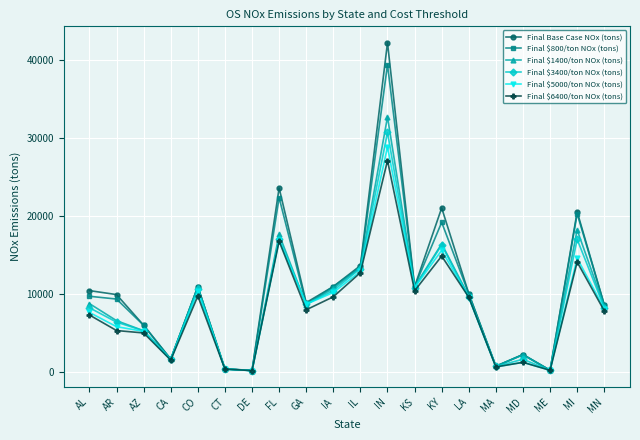

True or false: Final $3400/ton NOx (tons) has more than 2 points higher than both neighbors.

True